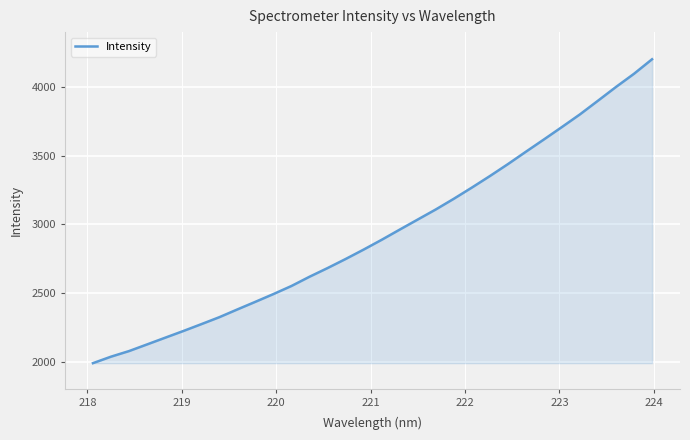

What is the difference between the maximum and minimum values?

2211.7